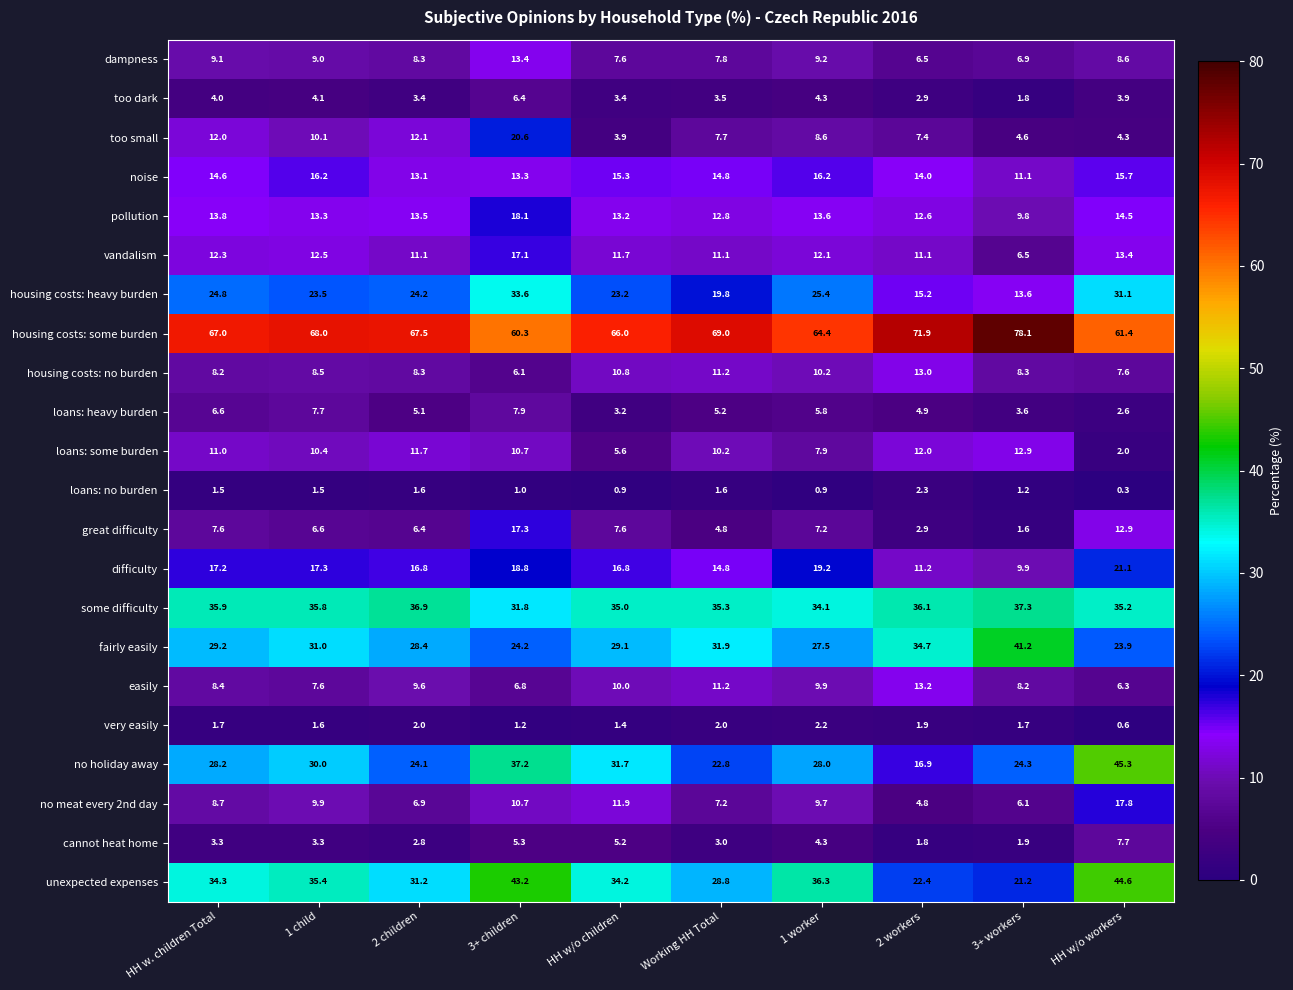

At which category is the sum across all series the highest?

3+ children